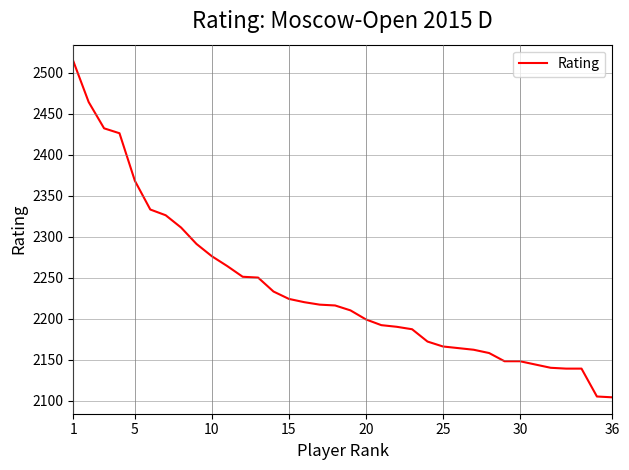

What is the greatest value displayed?

2514